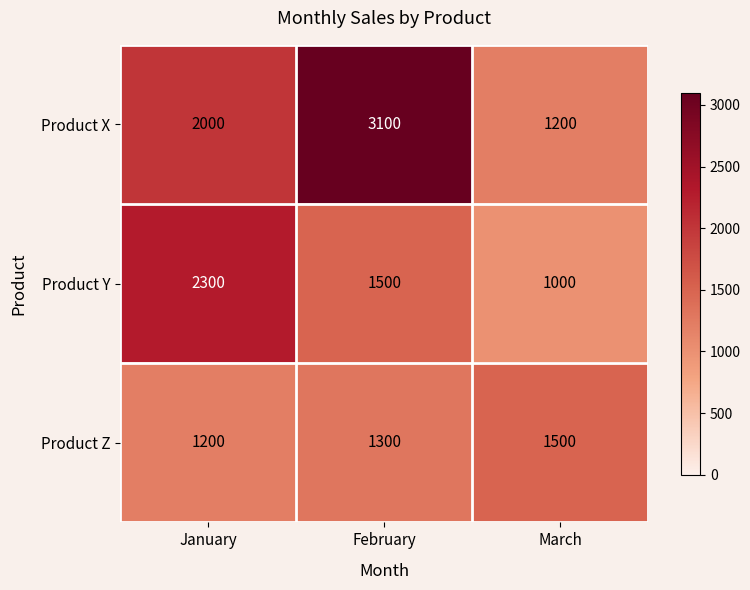

At which label does Product Y first exceed 1500?

January